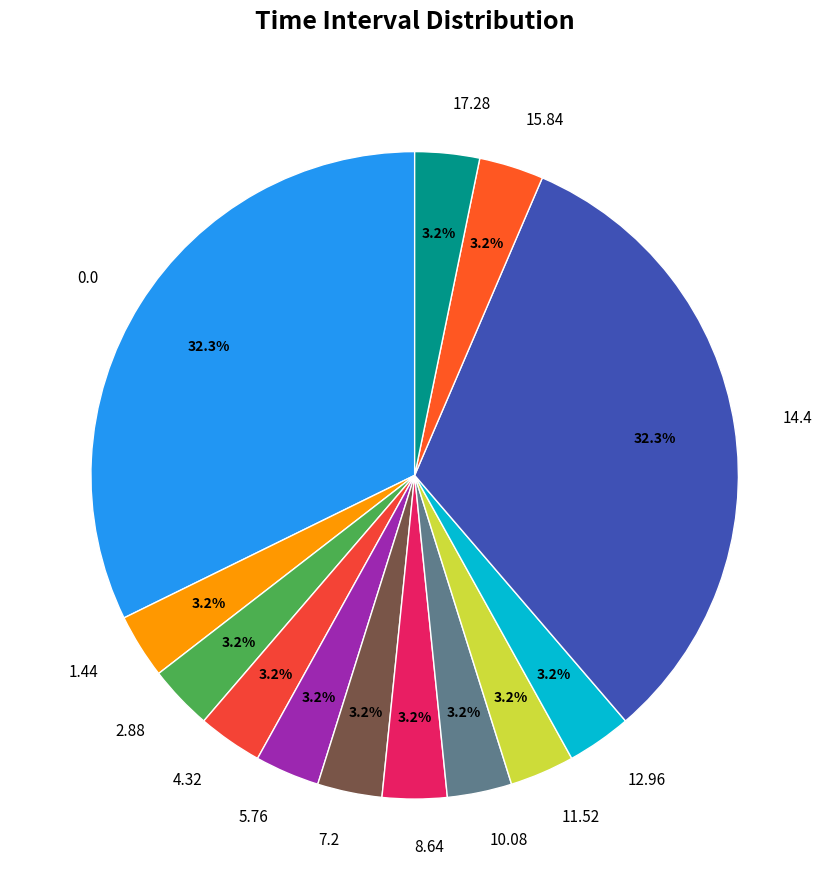

Count the number of slices in the pie.

13